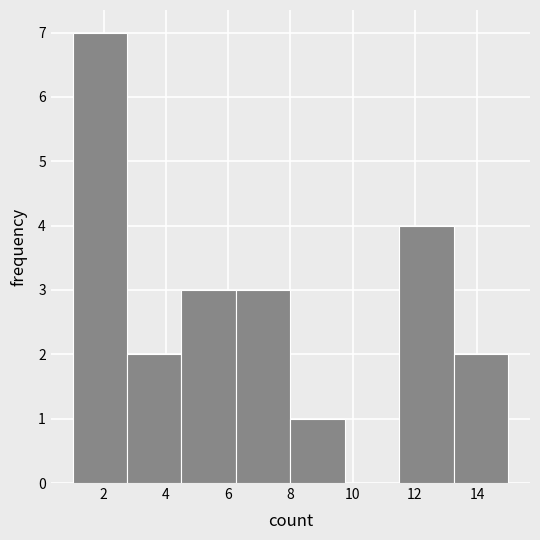

Reading left to right, transcribe this chart: for each bar, give the range it covers on the x-axis and its height. Neither the bar edges nor the heights are printed on the chart, so give them approximately, as read against the axes.

1.00 to 2.75: 7
2.75 to 4.50: 2
4.50 to 6.25: 3
6.25 to 8.00: 3
8.00 to 9.75: 1
9.75 to 11.50: 0
11.50 to 13.25: 4
13.25 to 15.00: 2